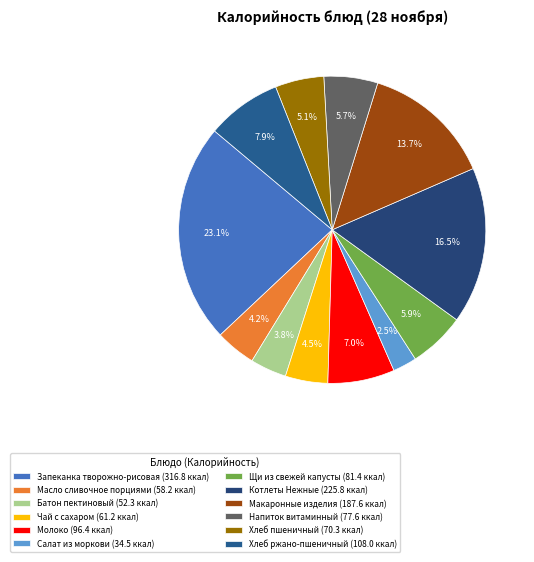

Approximately how many times larger is the value at Щи из свежей капусты compared to Хлеб пшеничный?

1.2